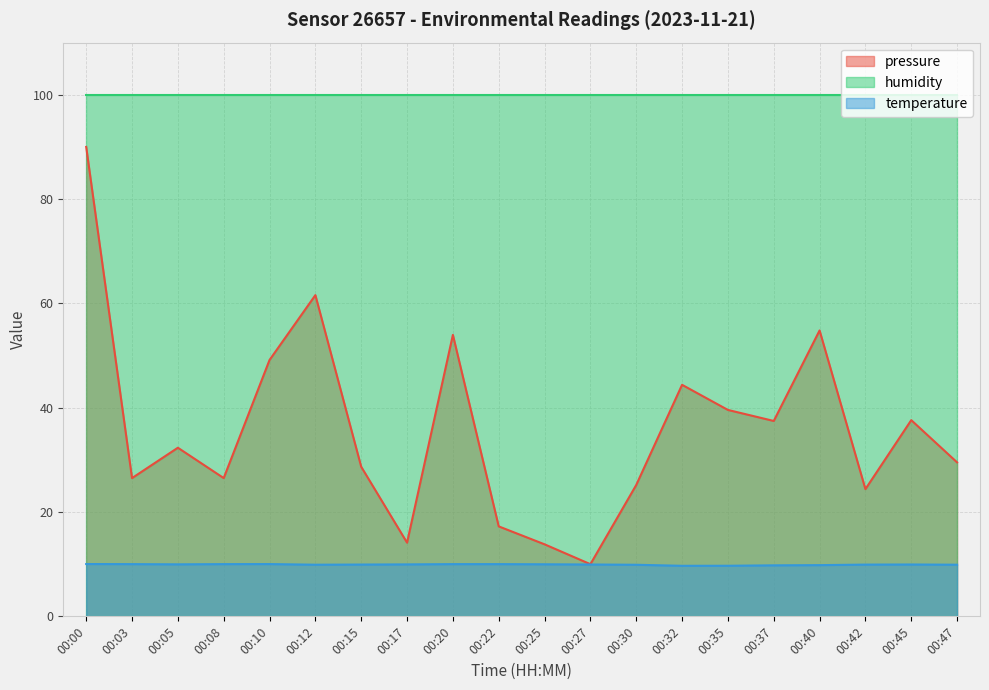

What is the spread (max minus min) of values at 00:17?

90.0